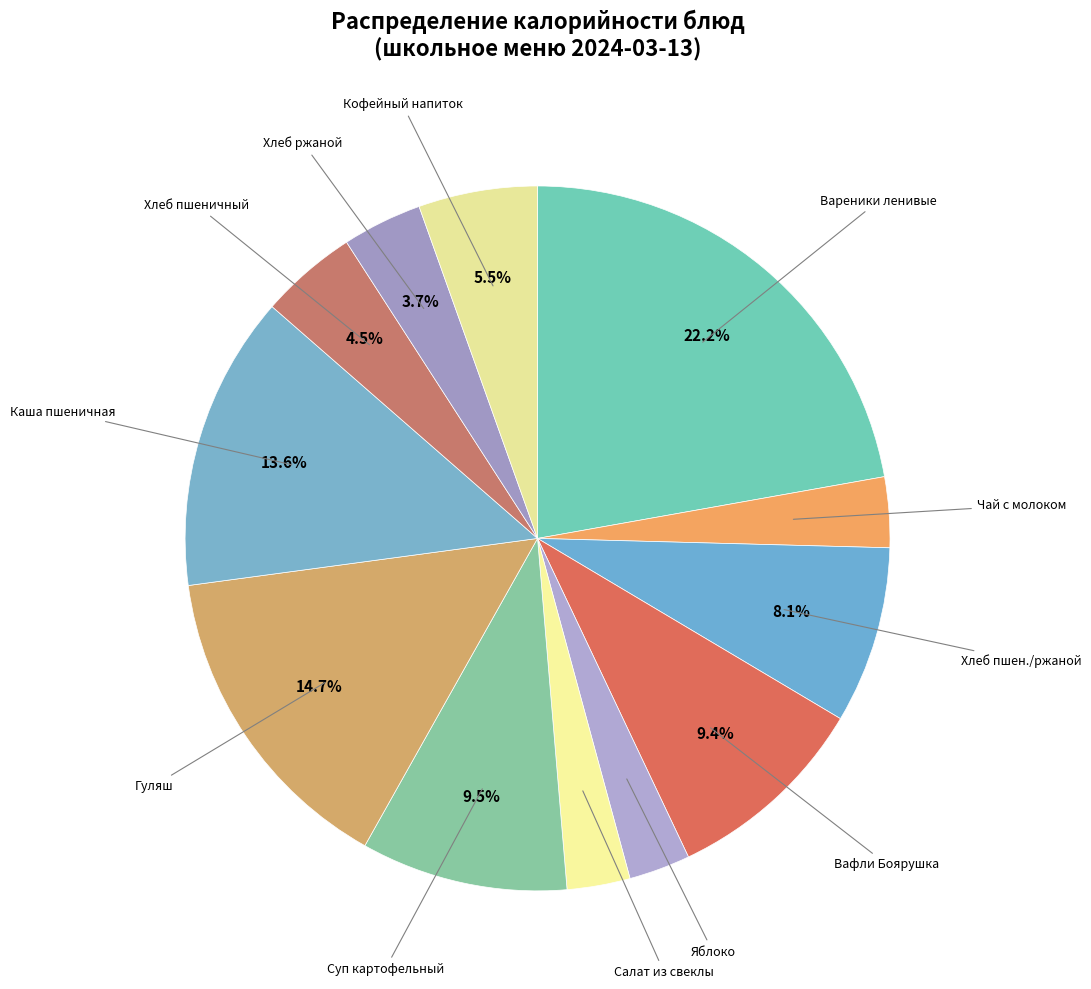

To the nearest percent, what is the difference between the largest and smallest slice percentages?

19%